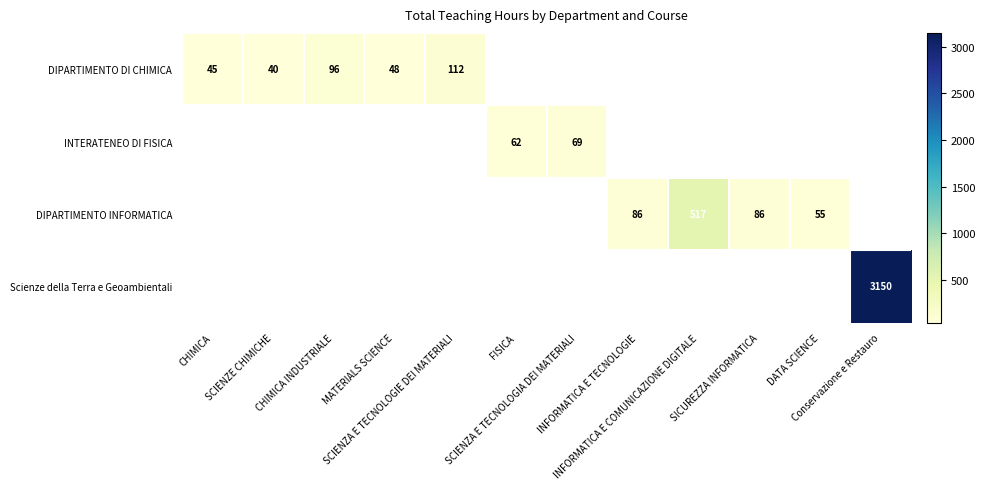

Between SCIENZE CHIMICHE and SCIENZA E TECNOLOGIA DEI MATERIALI, which is larger?

SCIENZA E TECNOLOGIA DEI MATERIALI